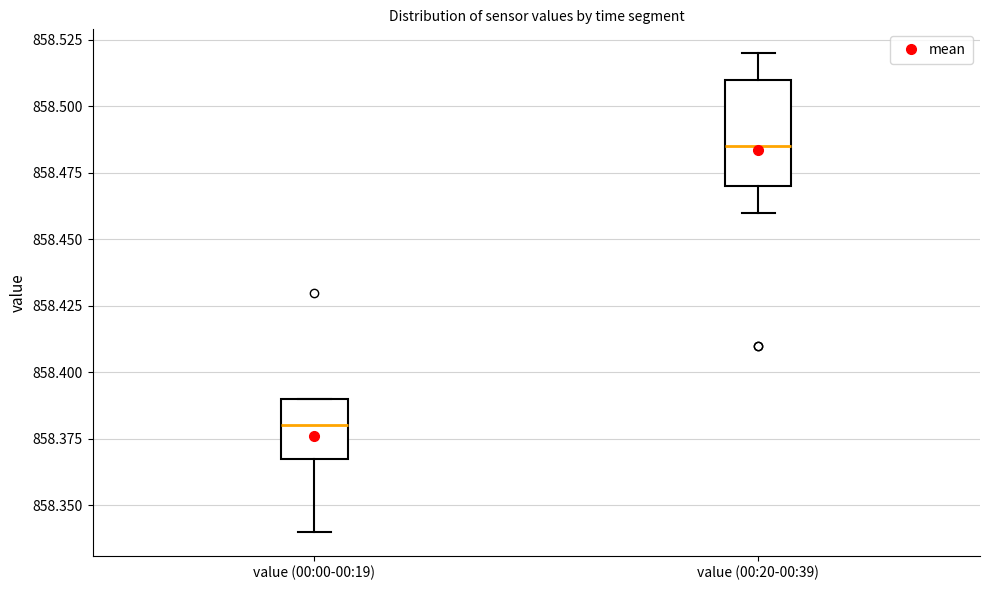

Comparing the boxes themselves (not the whiskers), which one is the tallest?

value (00:20-00:39)